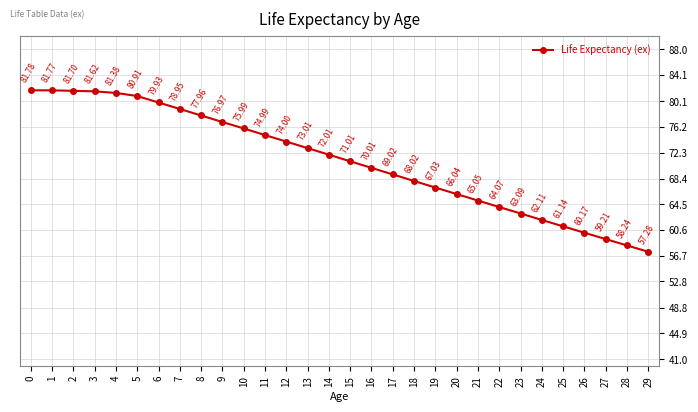

What is the difference between the maximum and second lowest values?

23.5